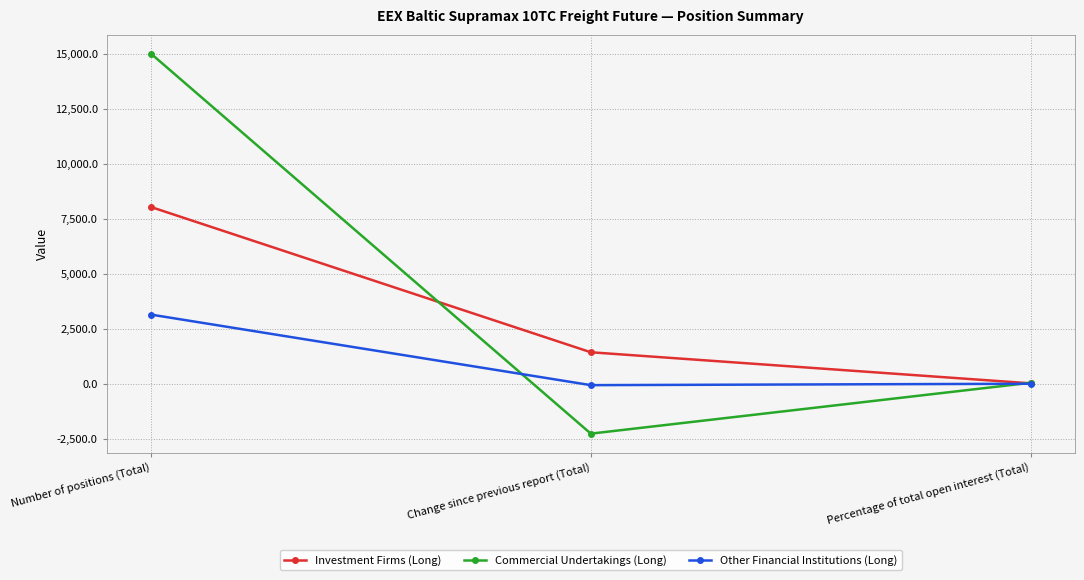

At which category does the chart reach its minimum across all series?

Change since previous report (Total)